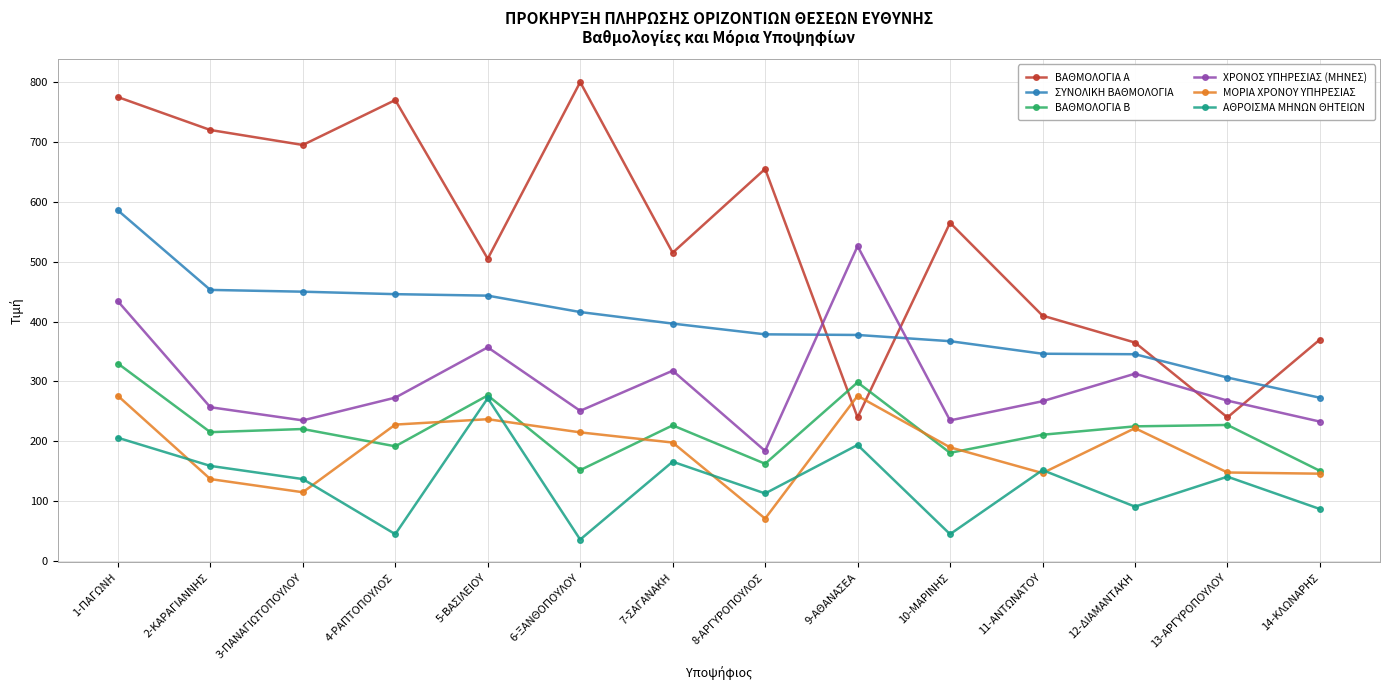

Between 4-ΡΑΠΤΟΠΟΥΛΟΣ and 13-ΑΡΓΥΡΟΠΟΥΛΟΥ, which series saw the biggest shift?

ΒΑΘΜΟΛΟΓΙΑ Α